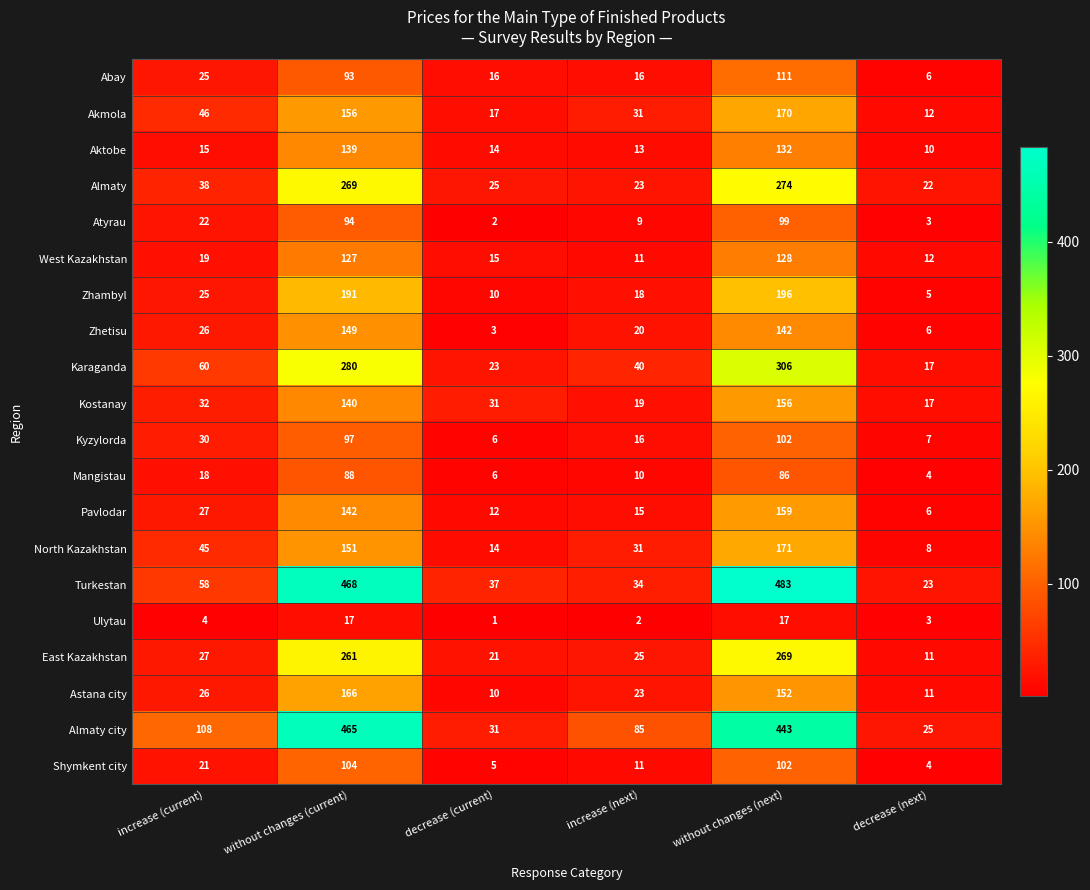

What is the average value of the West Kazakhstan series?

52